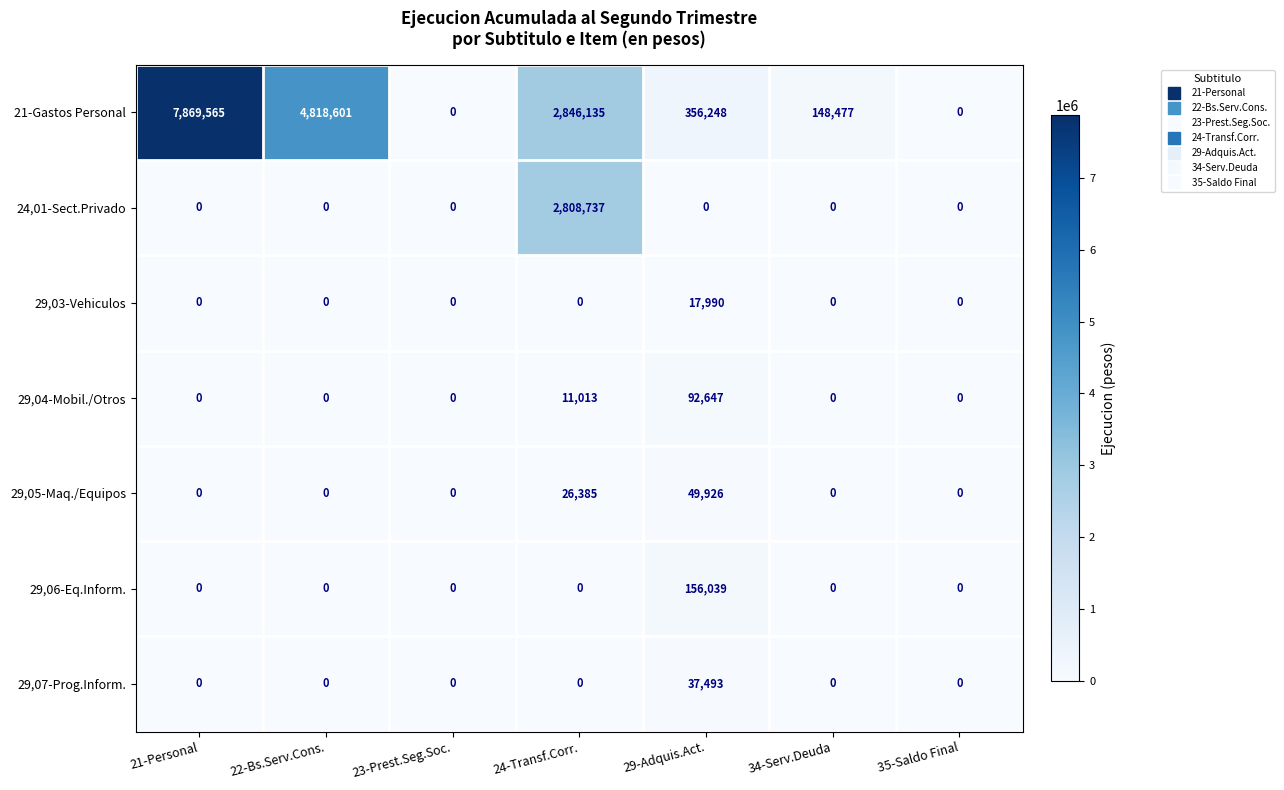

What is the average value of the 24,01-Sect.Privado series?

401248